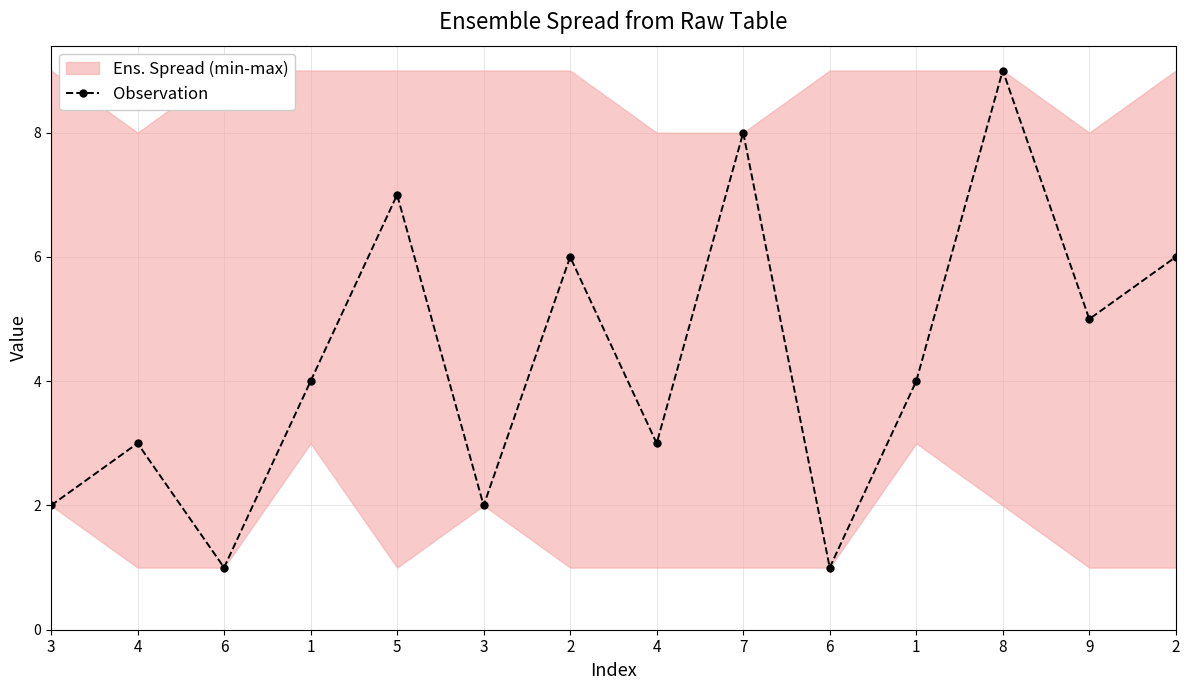

What is the label of the 1st point from the right?

2